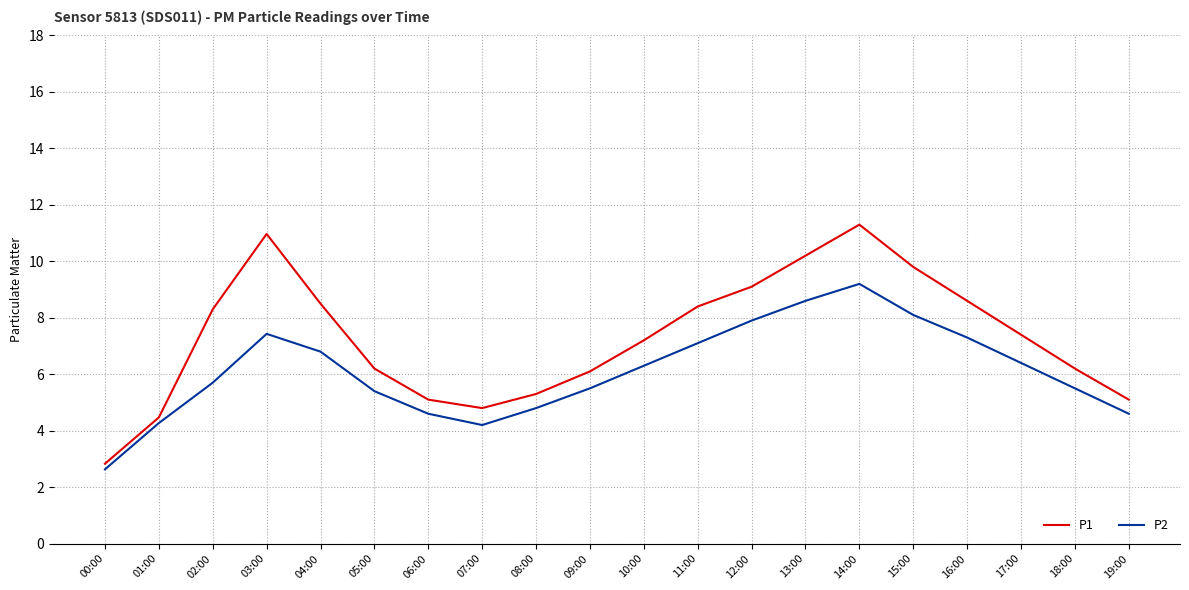

Which series has the largest total across all categories?

P1